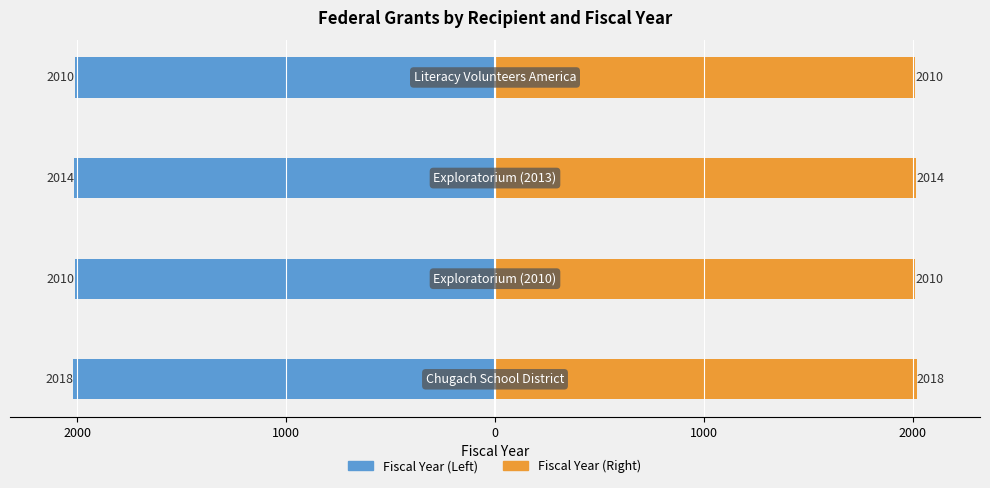

True or false: Fiscal Year (Right) has a value of 1033 at 1000.

False